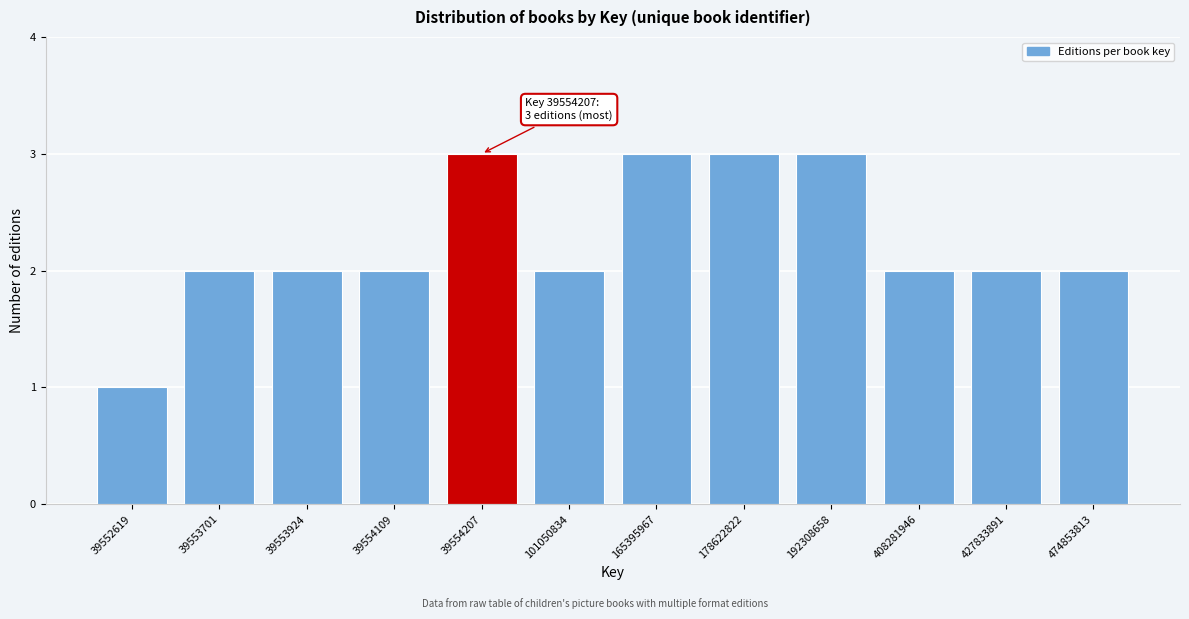

Reading left to right, extract all data points from this chart.

39552619=1	39553701=2	39553924=2	39554109=2	39554207=3	101050834=2	165395967=3	178622822=3	192308658=3	408281946=2	427833891=2	474853813=2